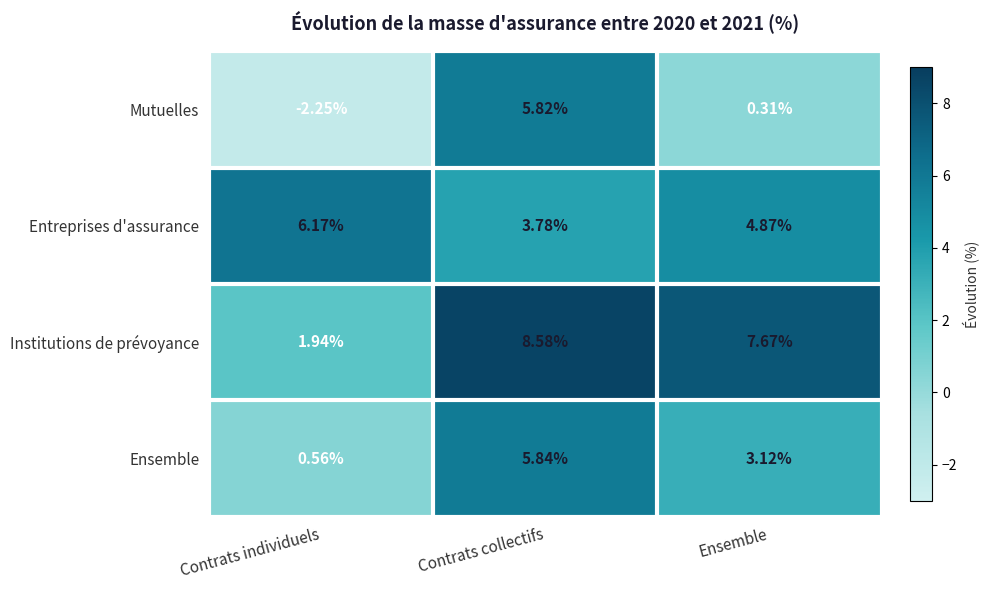

Rank the series at Ensemble from lowest to highest value.

Mutuelles, Ensemble, Entreprises d'assurance, Institutions de prévoyance